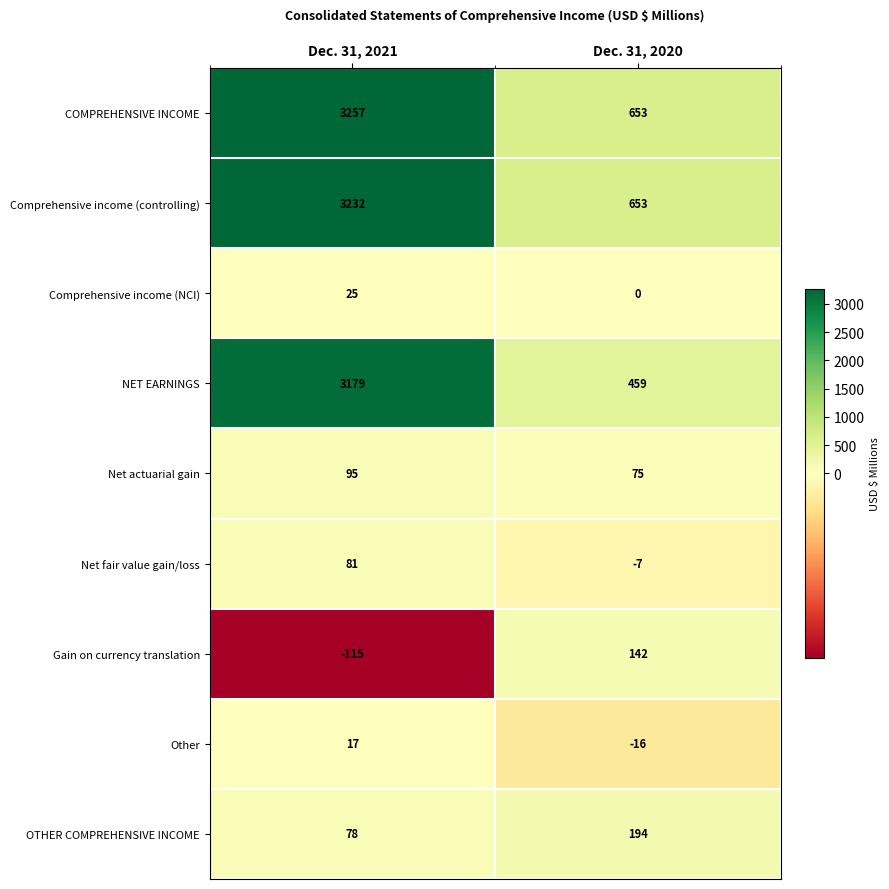

The value of Other at Dec. 31, 2021 is 5. True or false?

False